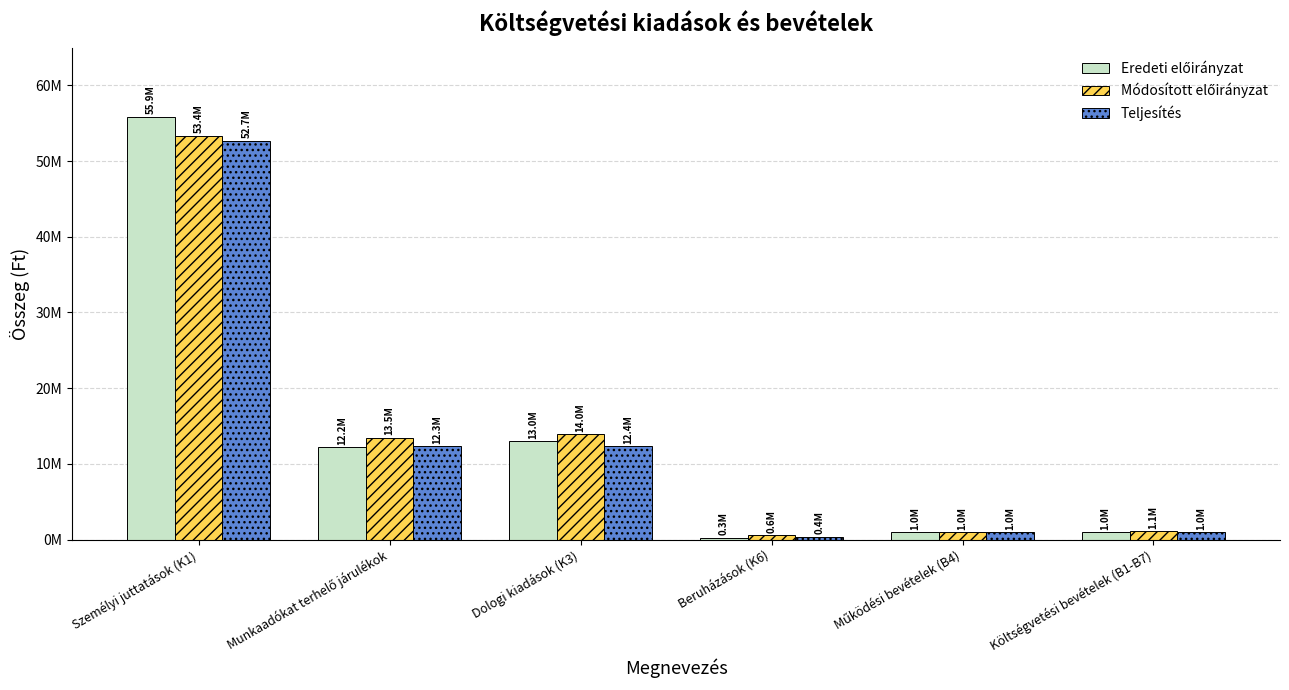

Which has a higher value, Költségvetési bevételek (B1-B7) or Személyi juttatások (K1)?

Személyi juttatások (K1)